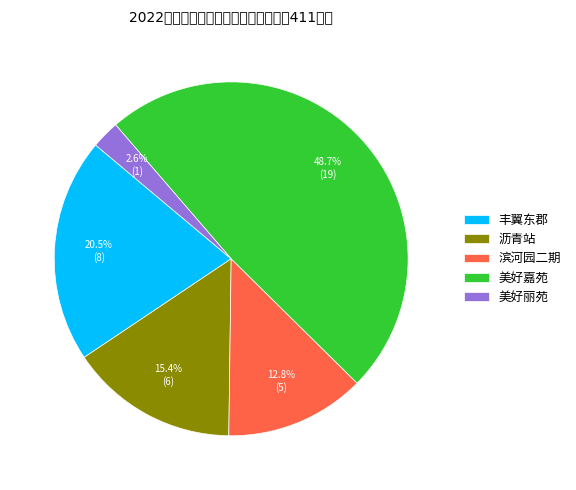

To the nearest percent, what is the average slice percentage?

20%